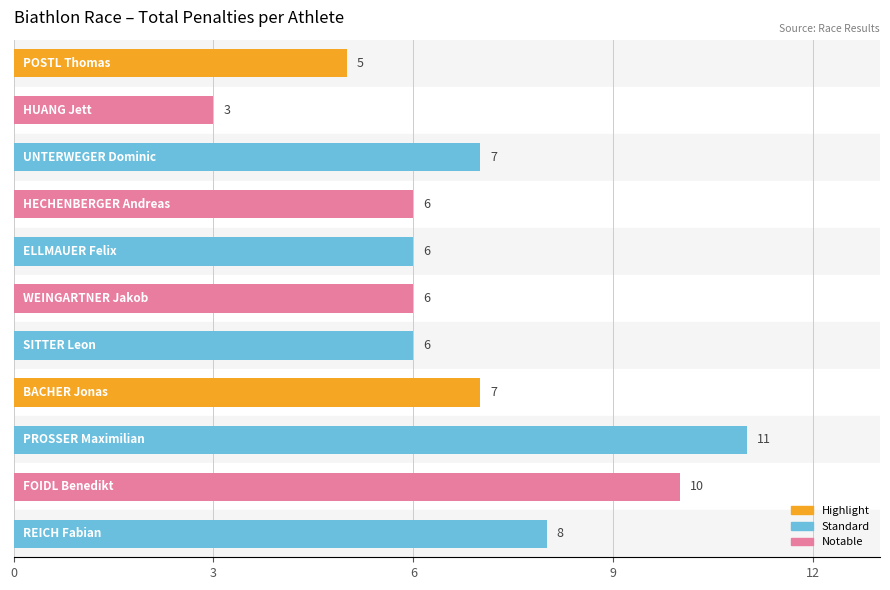

What is the change in value from 9 to 10?

-2